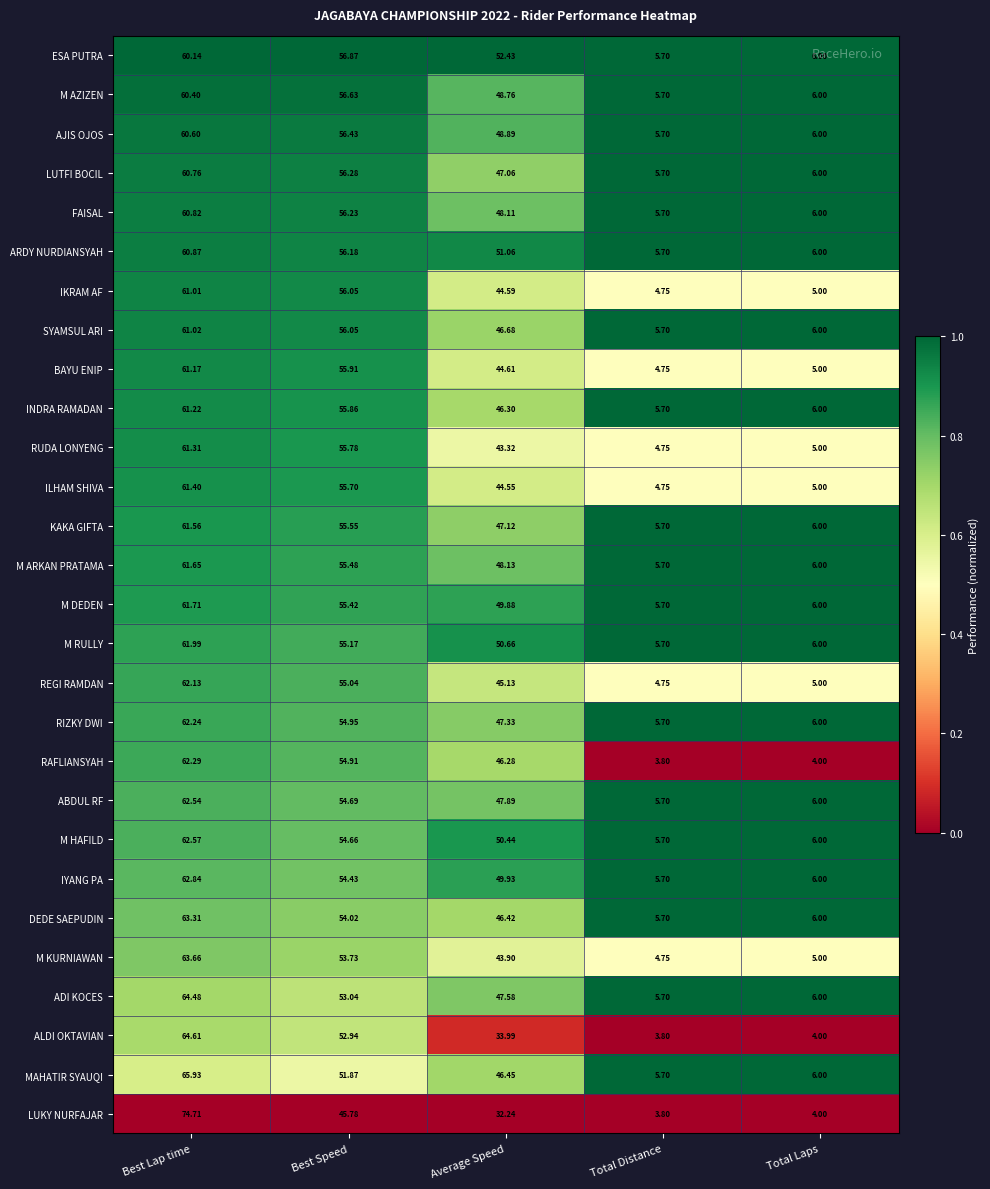

Is the value of M HAFILD at Best Speed greater than the value of LUKY NURFAJAR at Average Speed?

Yes